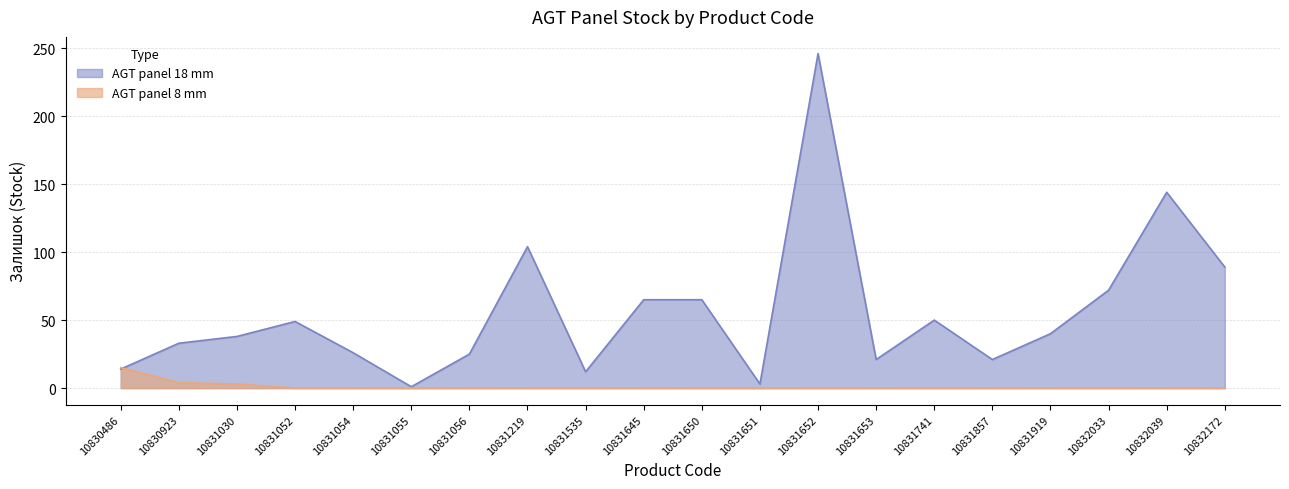

True or false: AGT panel 8 mm has more than 2 interior local peaks.

False